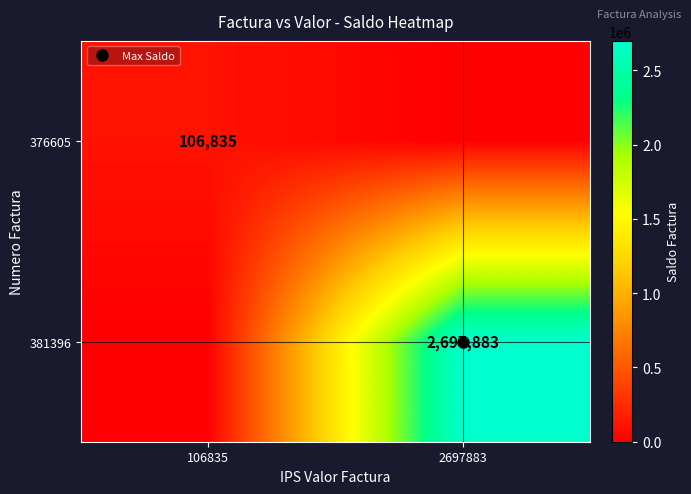

At how many categories does at least one series exceed 2242205?

1